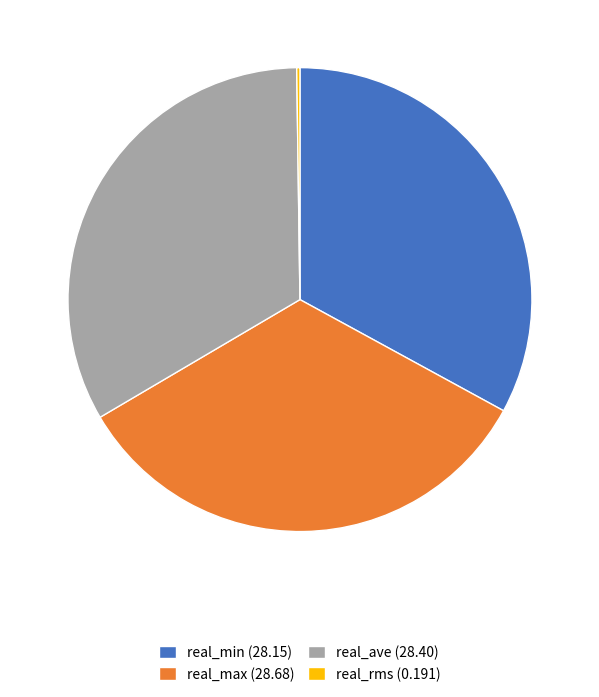

True or false: real_ave (28.40) accounts for 33% of the total.

True